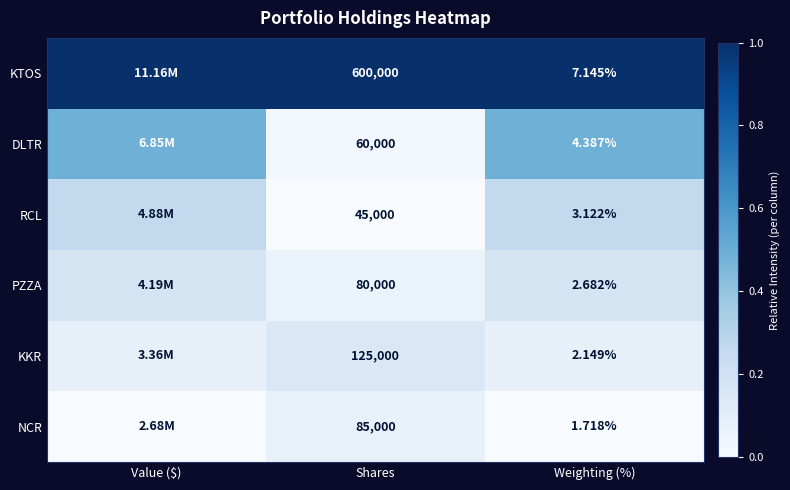

Between Shares and Weighting (%), which series saw the biggest shift?

KTOS